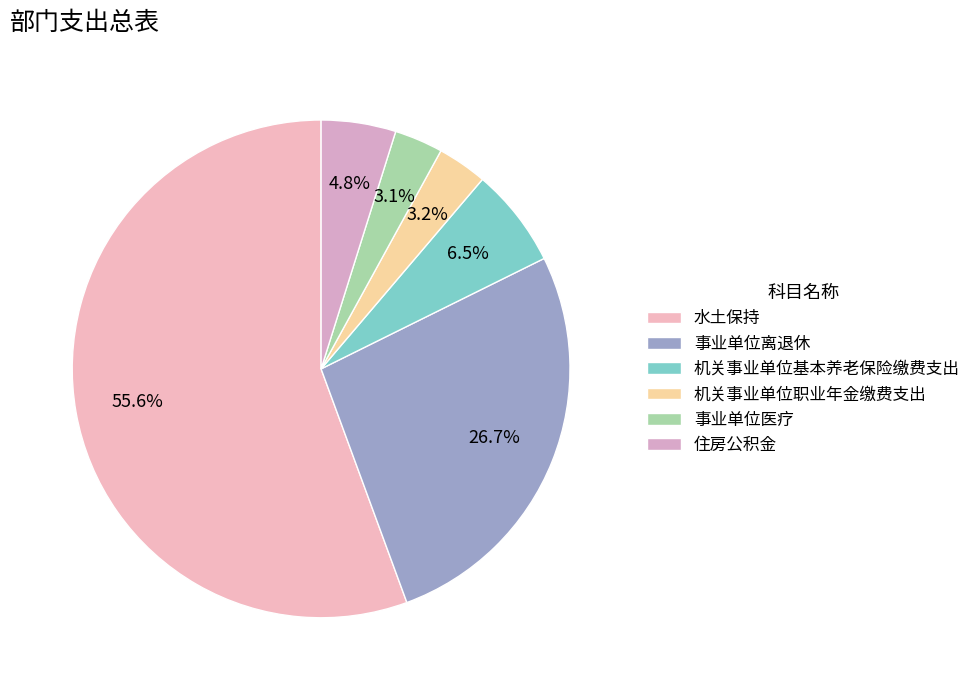

True or false: 机关事业单位职业年金缴费支出 accounts for 3% of the total.

True